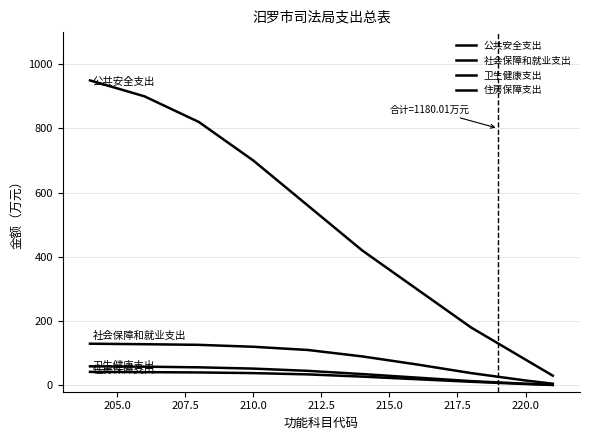

Is this an area chart (filled region under the line)?

No